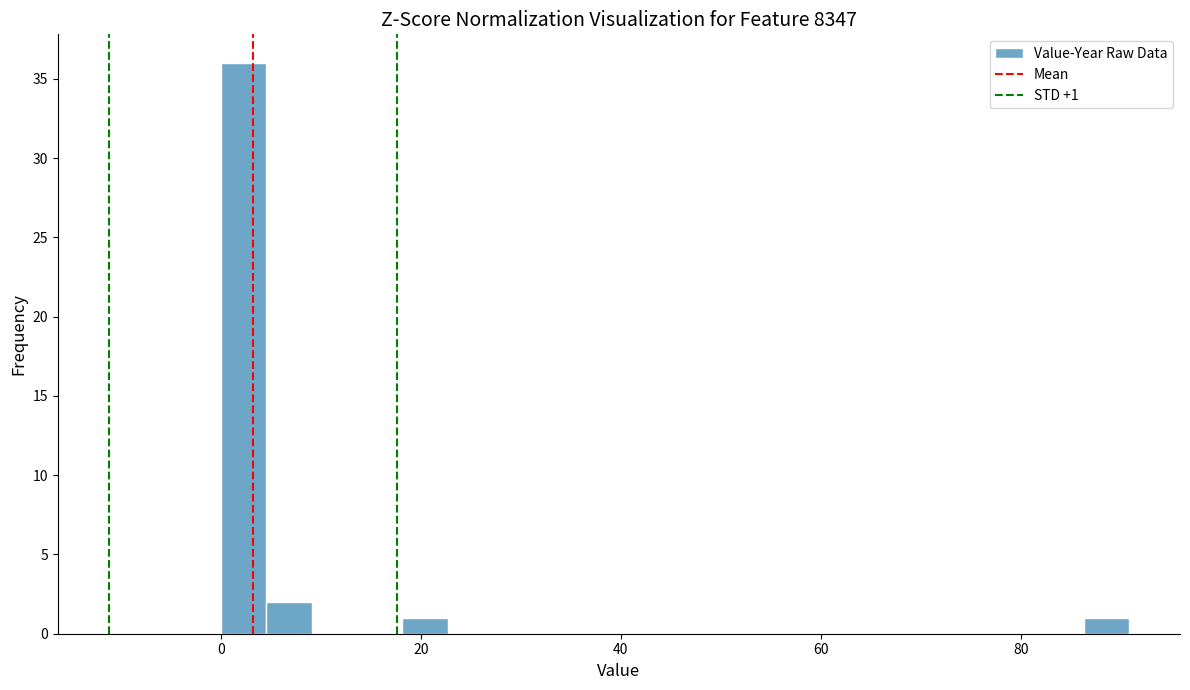

Read against the x-axis, roughly where is the centre of the tallest bar?

2